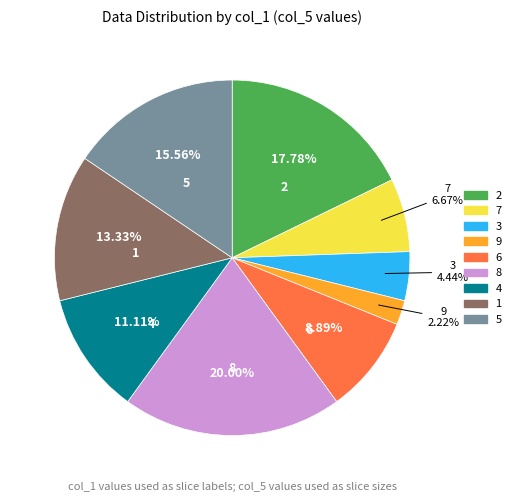

To the nearest percent, what portion does 9 represent?

2%